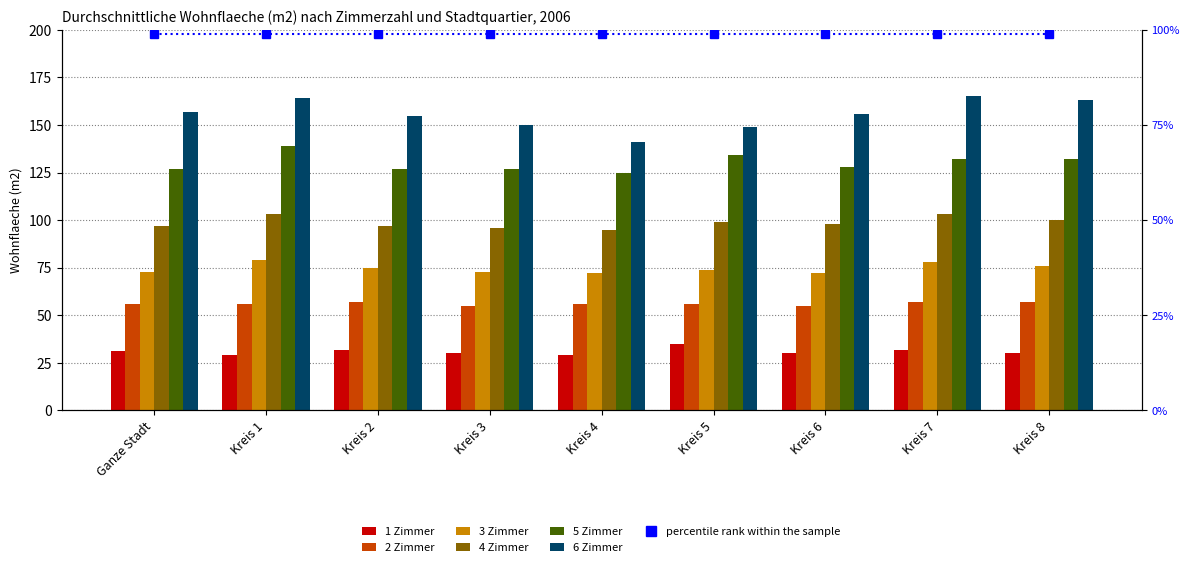

Which series has the largest range (max minus min)?

6 Zimmer